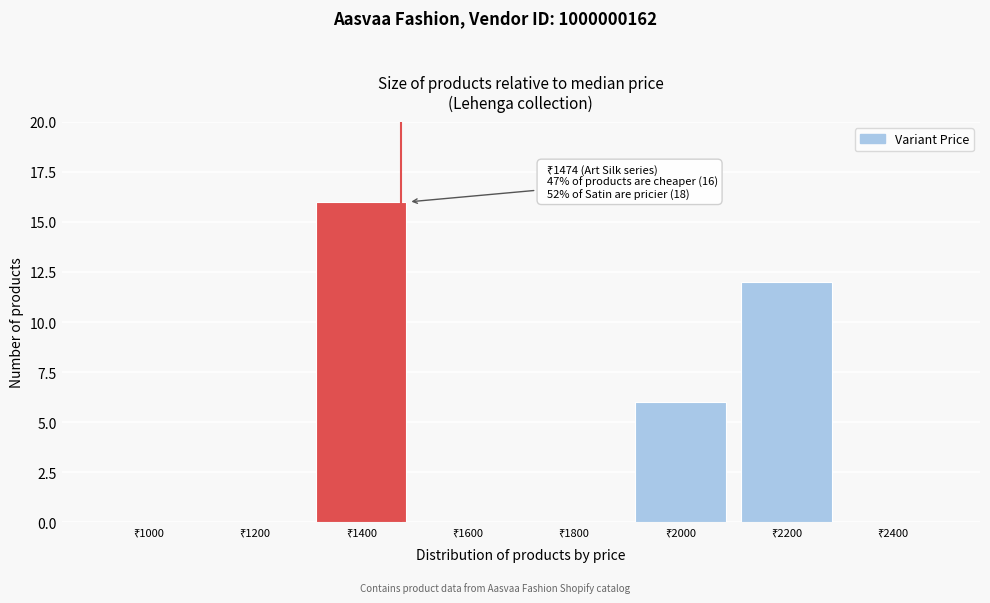

How many series are shown in this chart?

1